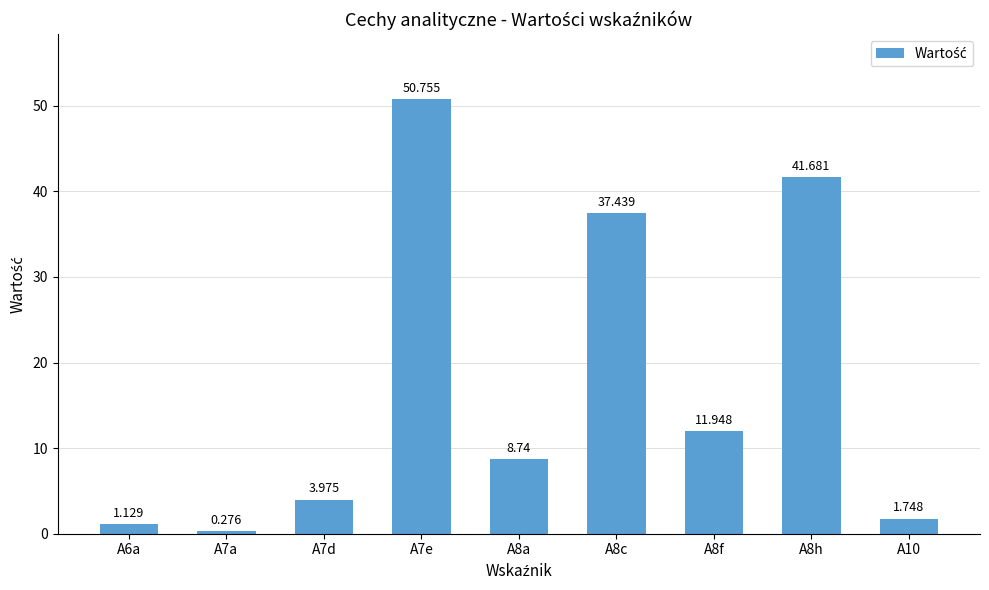

What is the label of the 9th bar from the left?

A10